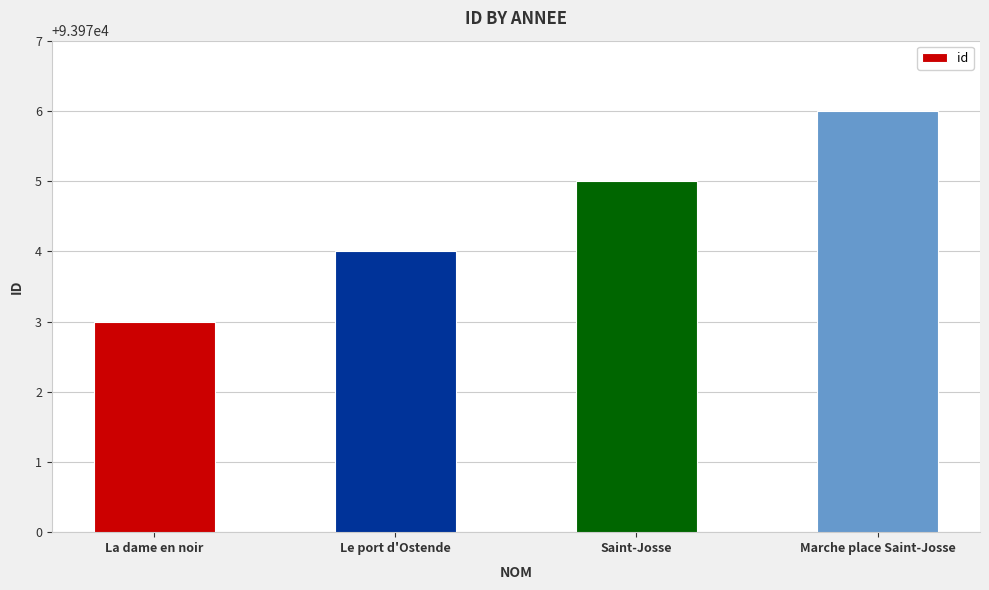

Reading left to right, extract all data points from this chart.

93973	93974	93975	93976